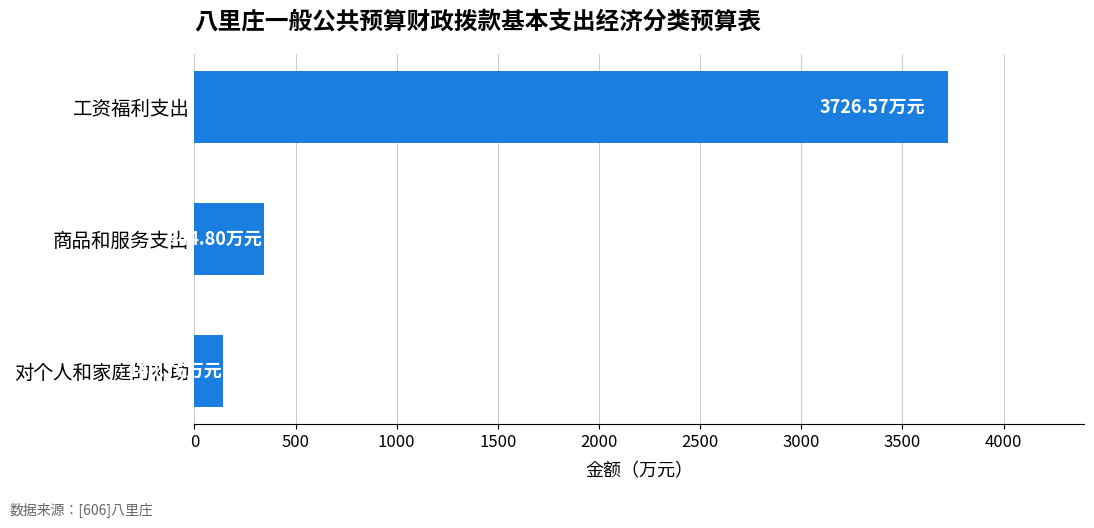

Rank the categories by value from highest to lowest.

工资福利支出, 商品和服务支出, 对个人和家庭的补助